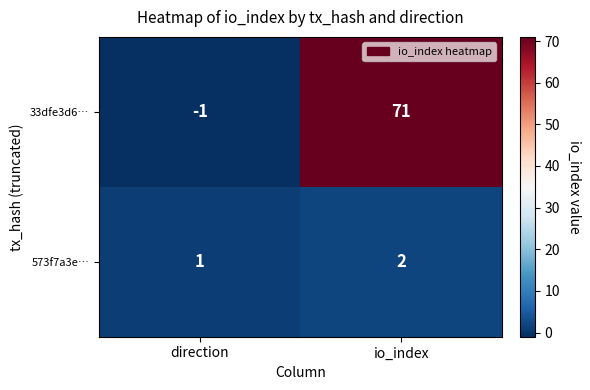

Which series has the largest range (max minus min)?

33dfe3d6…